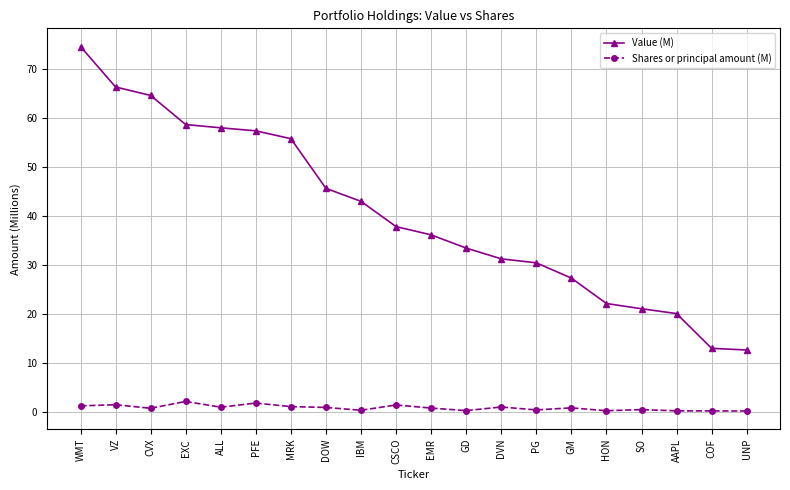

Rank the series by their maximum value, from lowest to highest.

Shares or principal amount (M), Value (M)